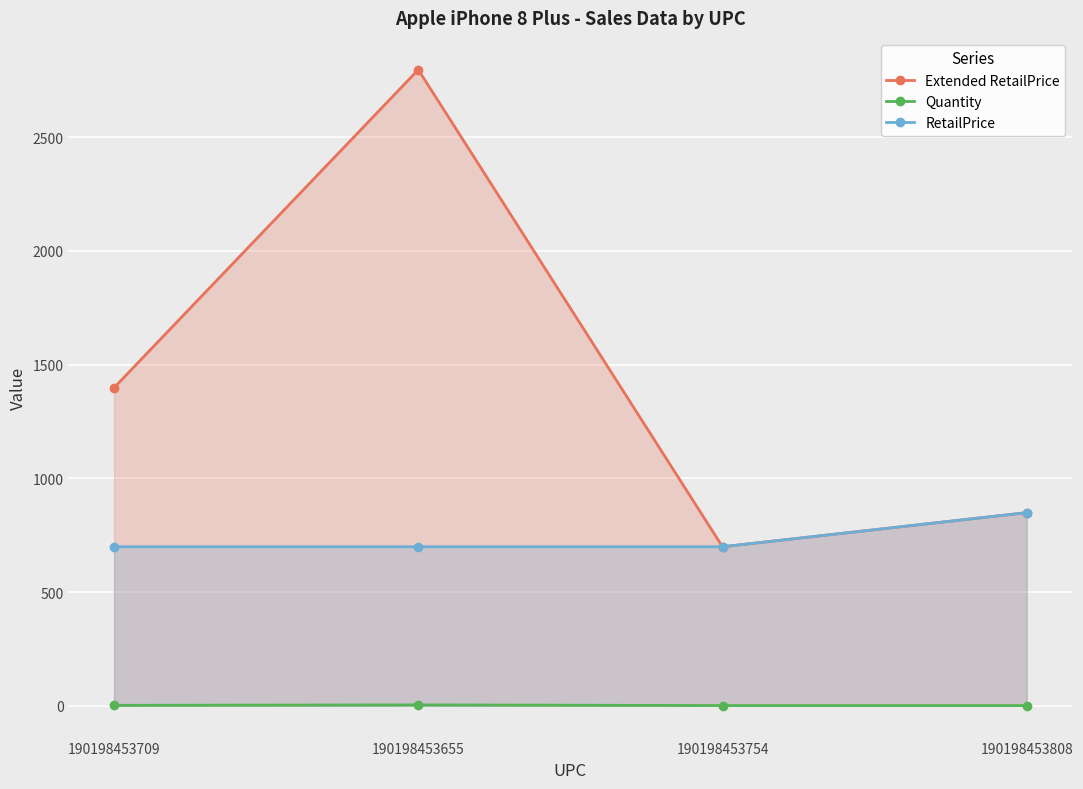

Which has a higher value, 190198453709 or 190198453808?

190198453709